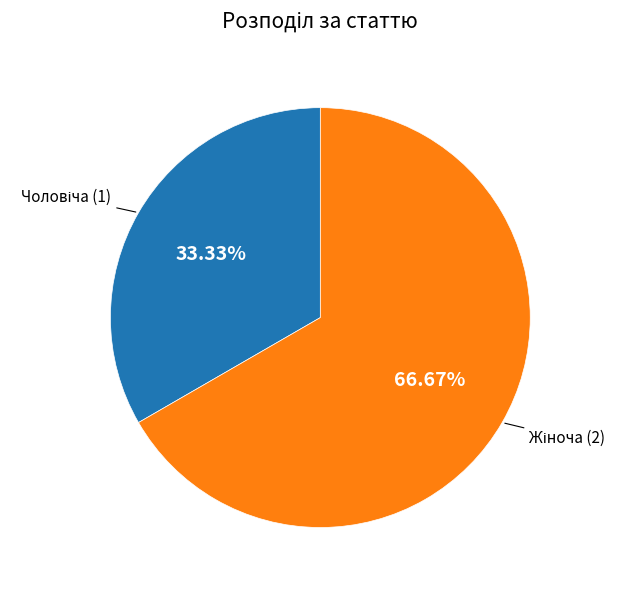

Is there any slice that represents more than half of the pie?

Yes